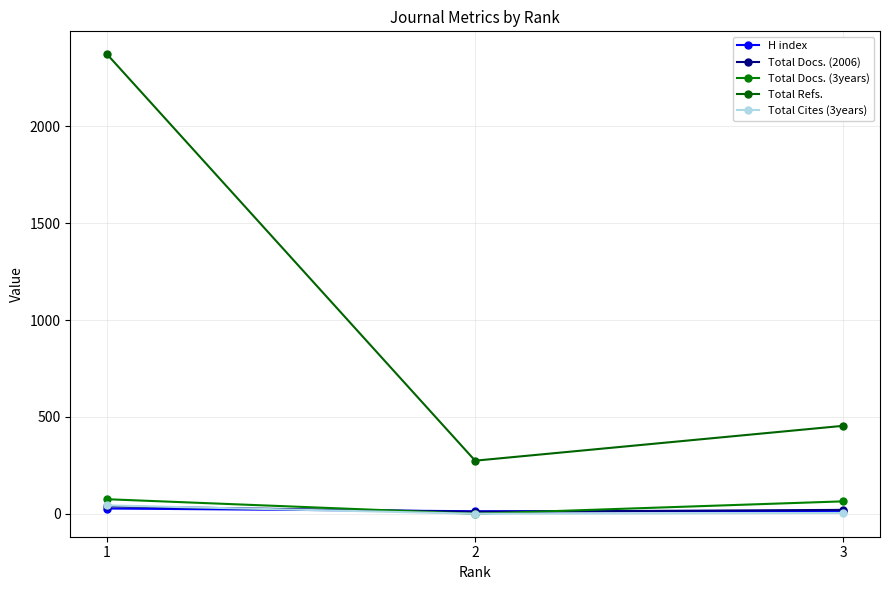

What is the sum of the Total Docs. (3years) values at 3 and 1?

139